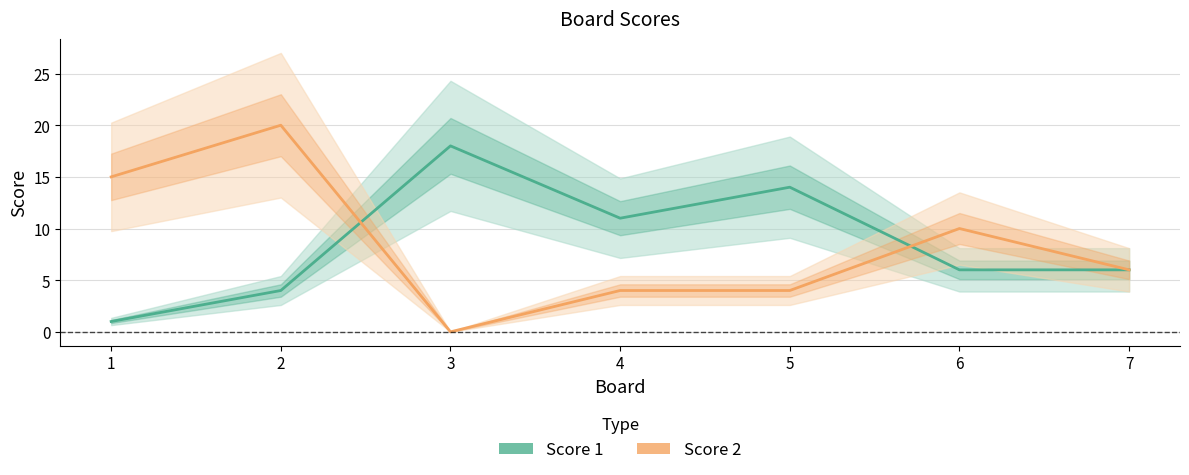

Which has a higher value, 3 or 2?

3